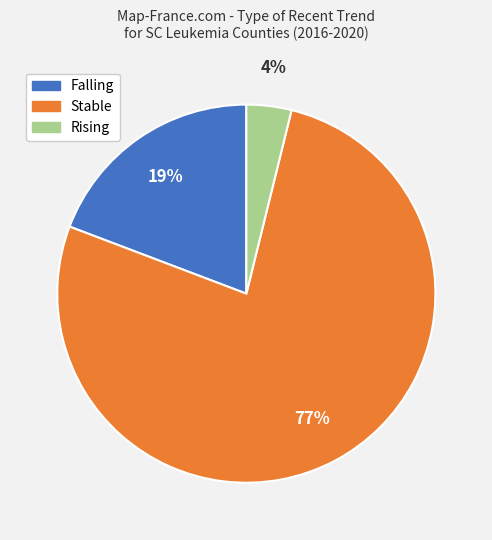

To the nearest percent, what is the difference between the largest and smallest slice percentages?

73%